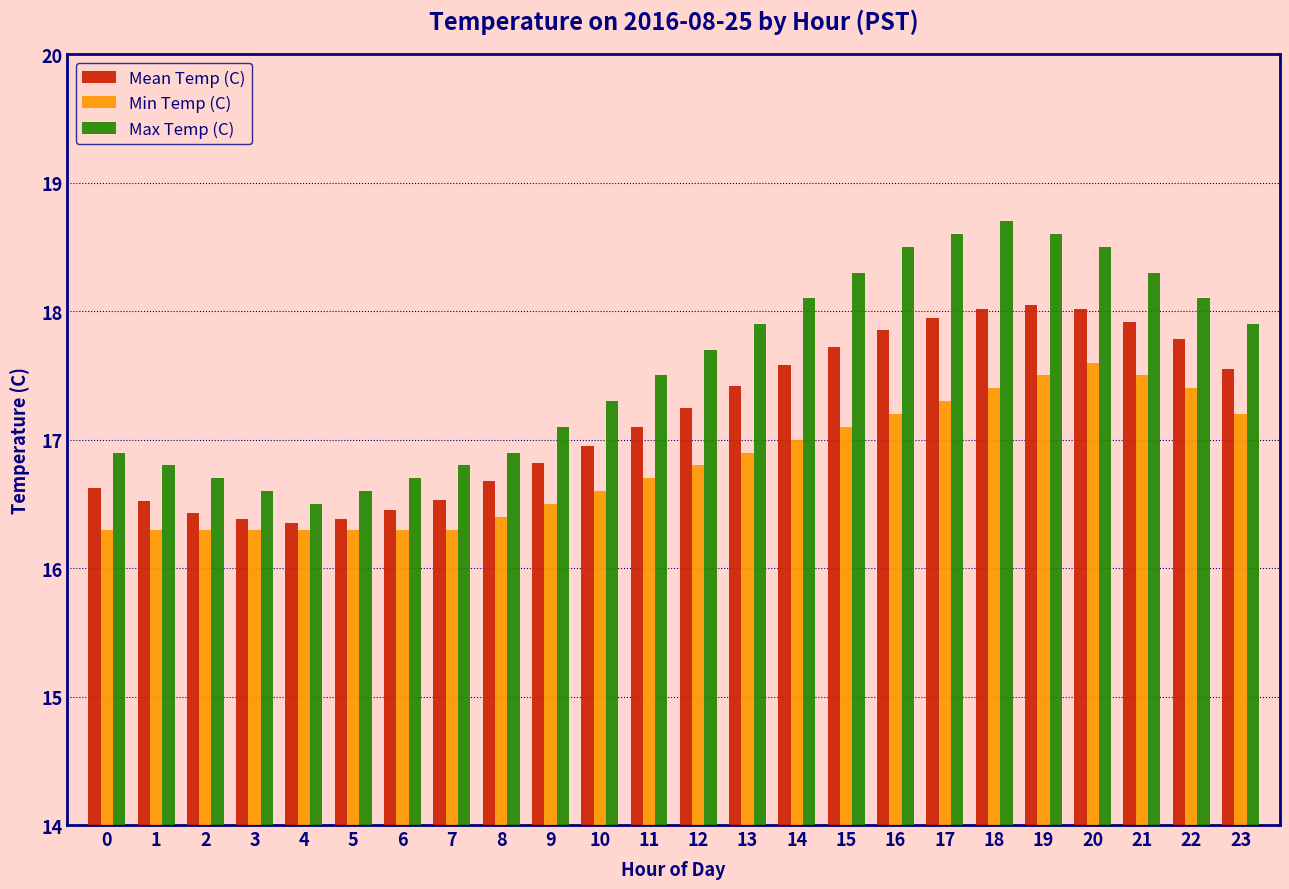

True or false: Mean Temp (C) has a value of 28.0 at 5.

False